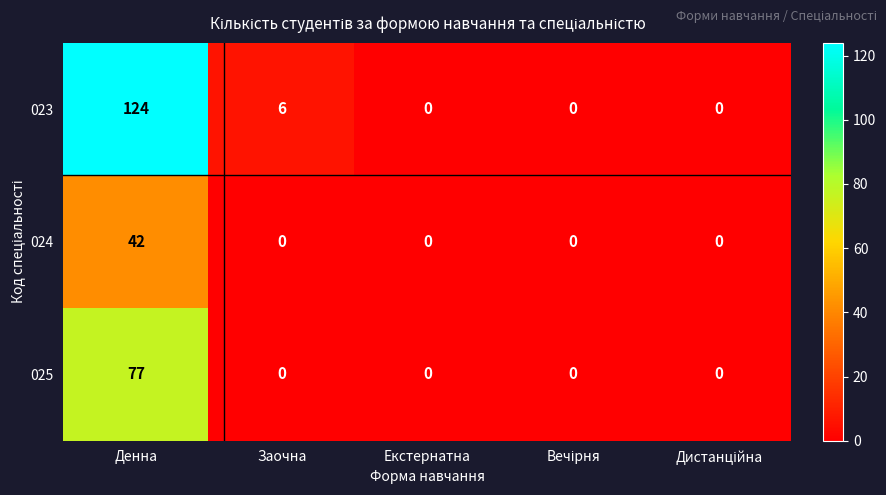

At which category does the chart reach its peak across all series?

Денна